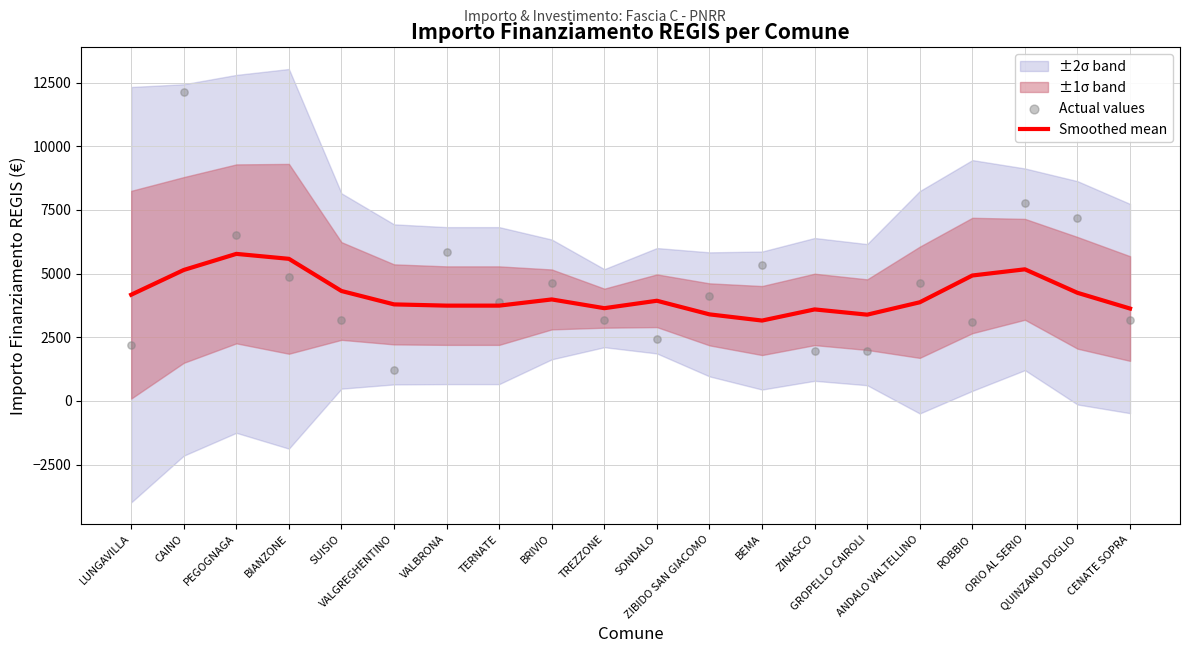

Which series contains the highest Y value?

Actual values